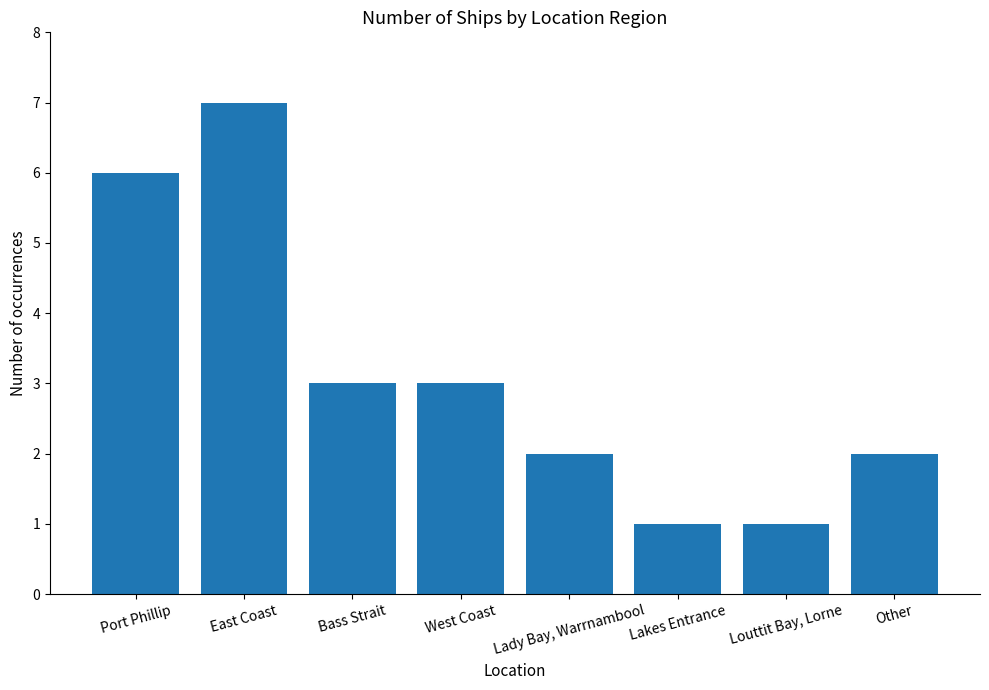

Where does the data first go above 3?

Port Phillip